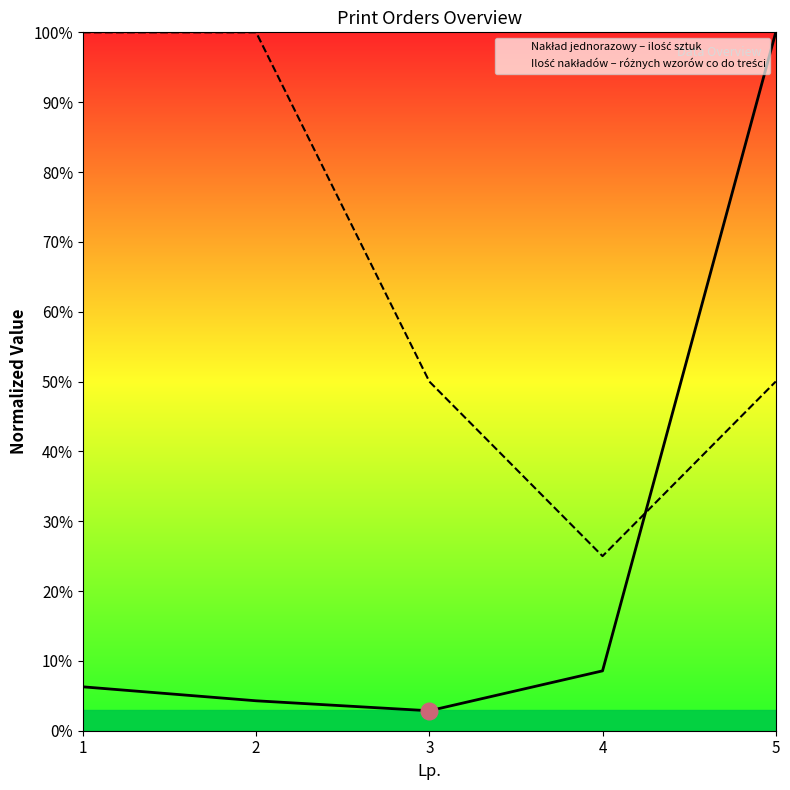

Read the Ilość nakładów – różnych wzorów co do treści value at 3.

50.0